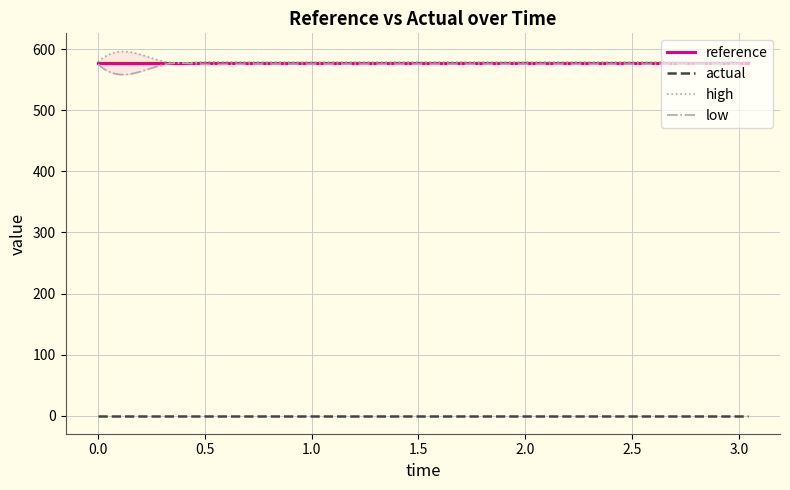

At 12, list the series in order from smallest to largest.

actual, low, reference, high